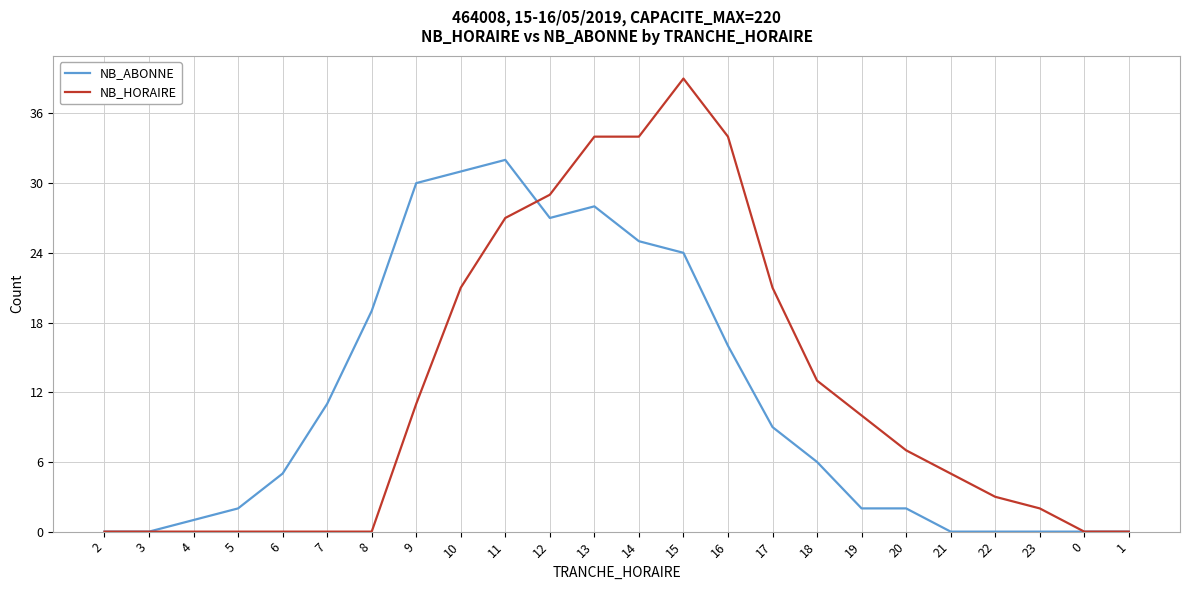

The NB_ABONNE series shows 11 at 7. True or false?

True